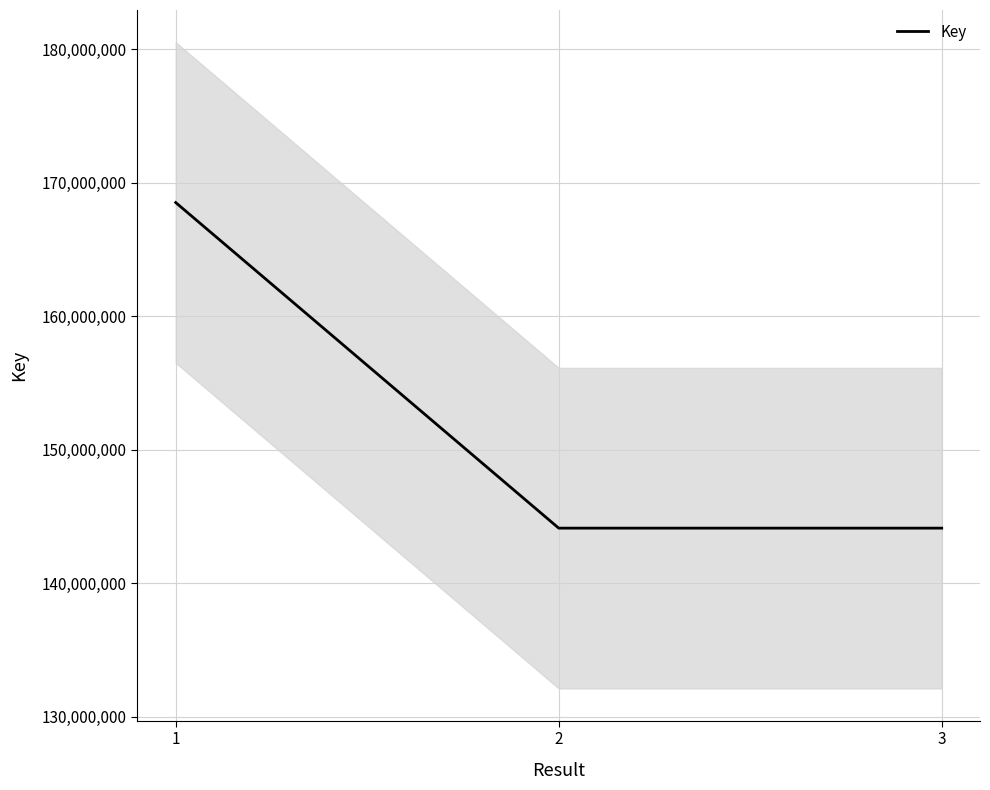

Reading right to left, what are all the values shown in this chart?

3=144123393	2=144123332	1=168503951